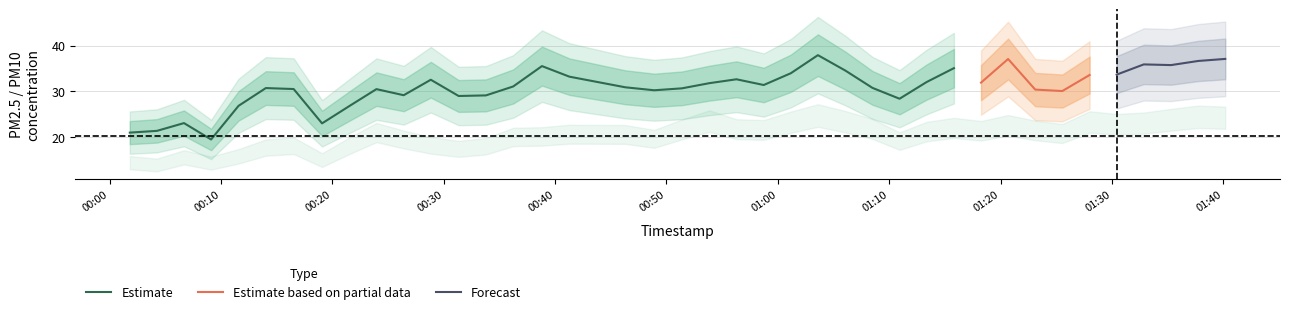

What is the minimum value for Estimate?

19.5